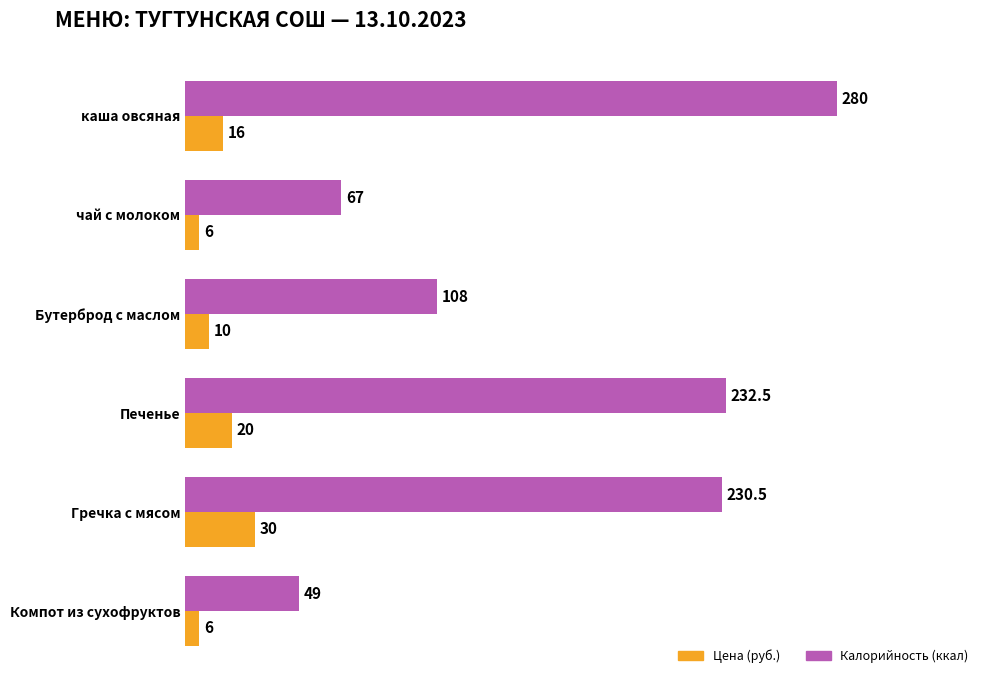

Rank the series by their maximum value, from highest to lowest.

Калорийность (ккал), Цена (руб.)